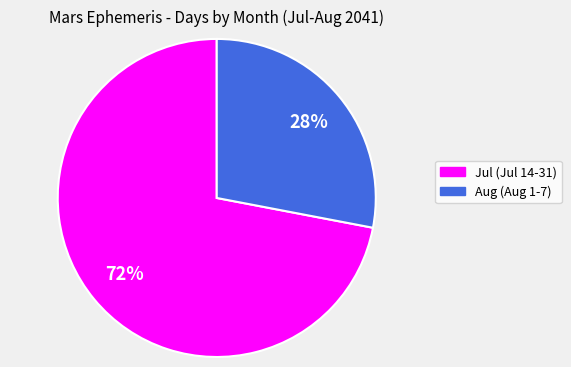

Do Aug (Aug 1-7) and Jul (Jul 14-31) together represent more than half of the pie?

Yes